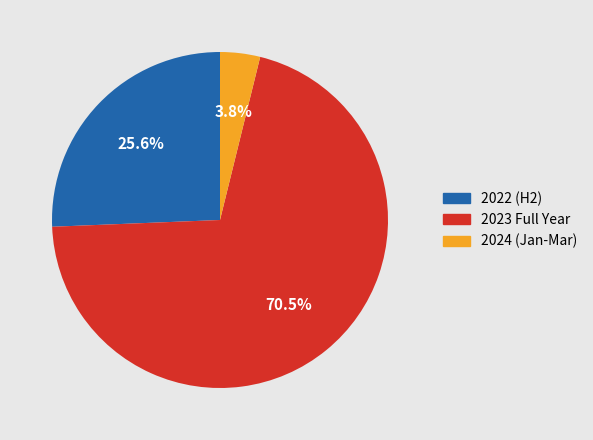

Count the number of slices in the pie.

3